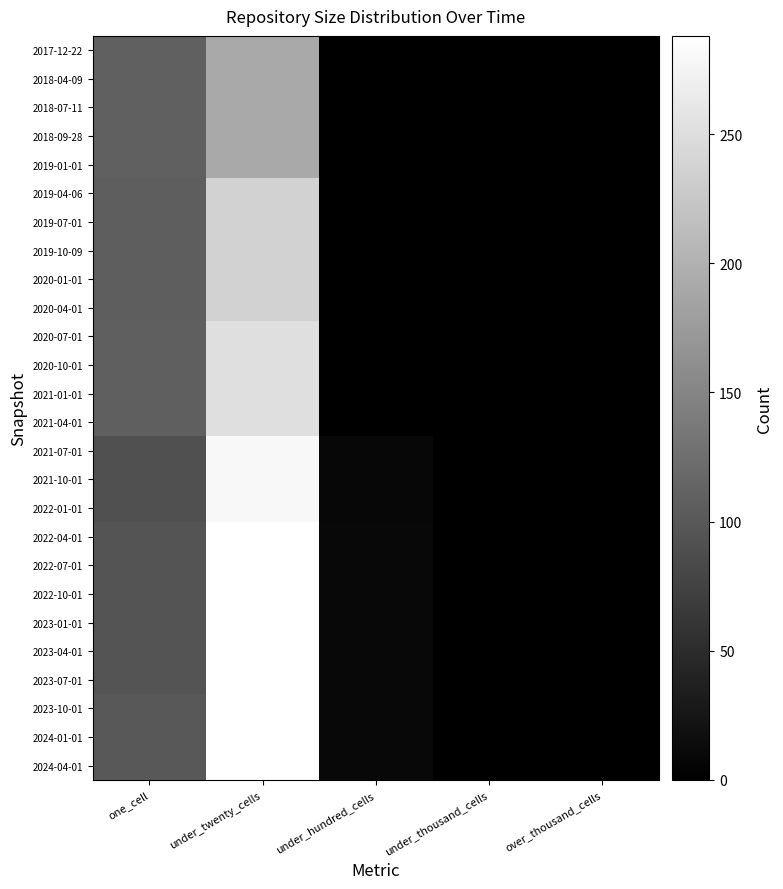

Which has a higher value, one_cell or under_twenty_cells?

under_twenty_cells